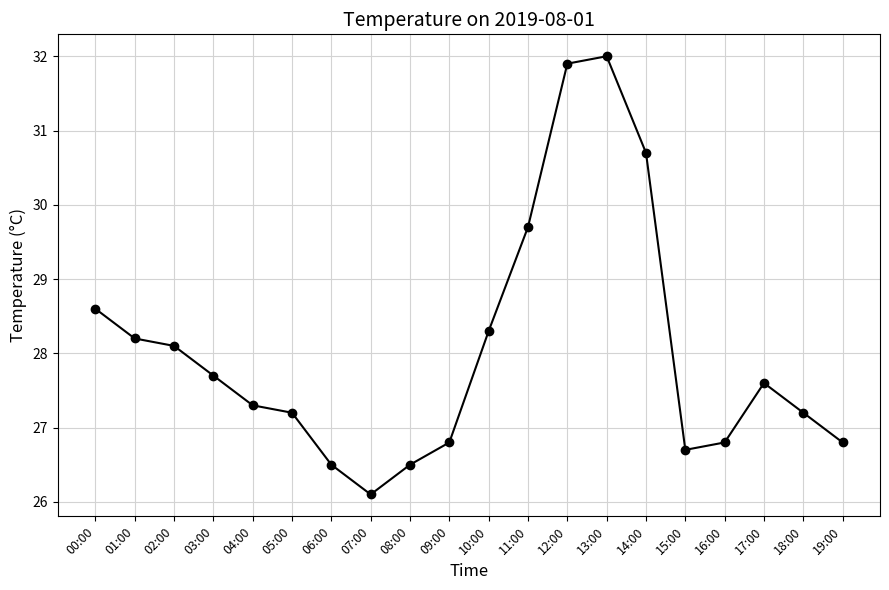

What is the label of the 6th point from the left?

05:00